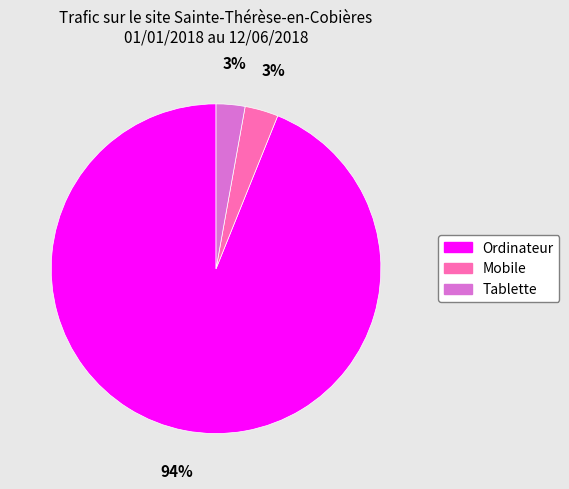

True or false: Ordinateur accounts for 94% of the total.

True